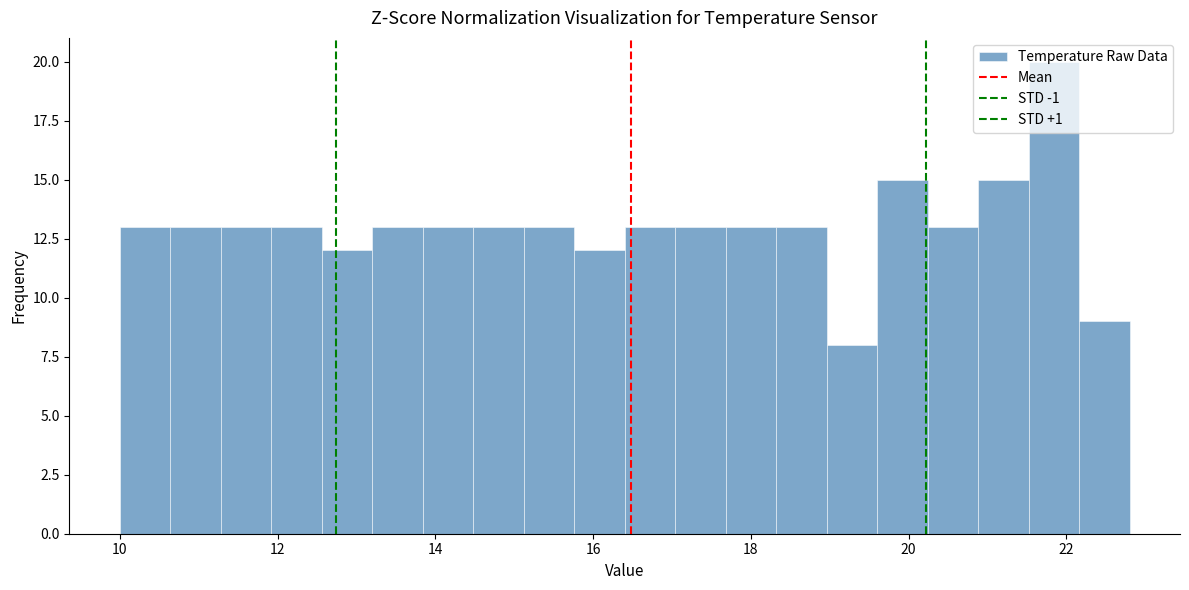

Around what value on the x-axis is the tallest bar? Give the approximate position of its centre, as read against the axis.

21.8